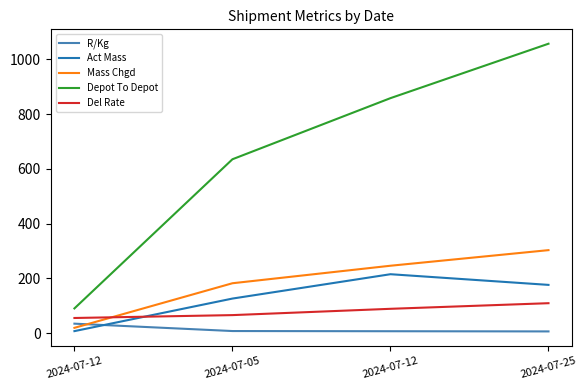

Which has a higher value, 2024-07-12 or 2024-07-12?

2024-07-12